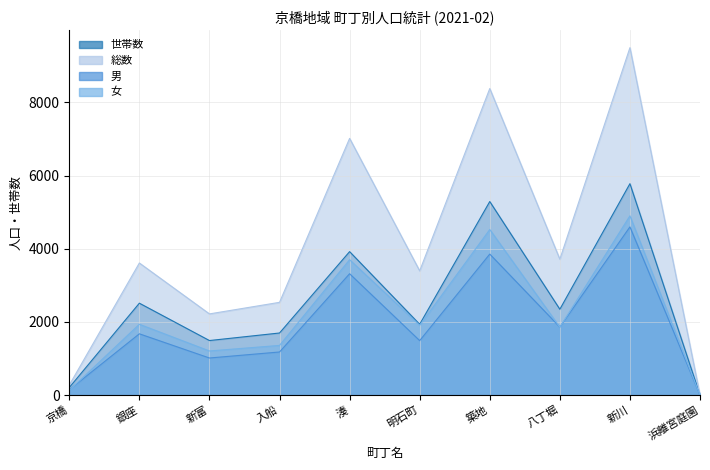

True or false: 世帯数 and 総数 intersect in this chart.

False